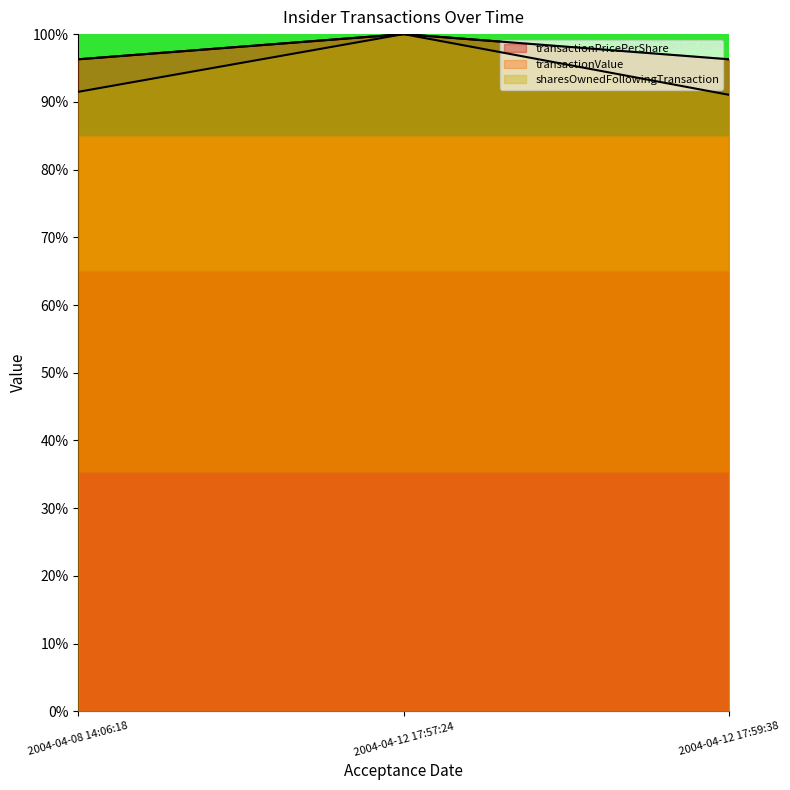

What is the sum of the transactionValue values at 2004-04-12 17:59:38 and 2004-04-08 14:06:18?

192.6